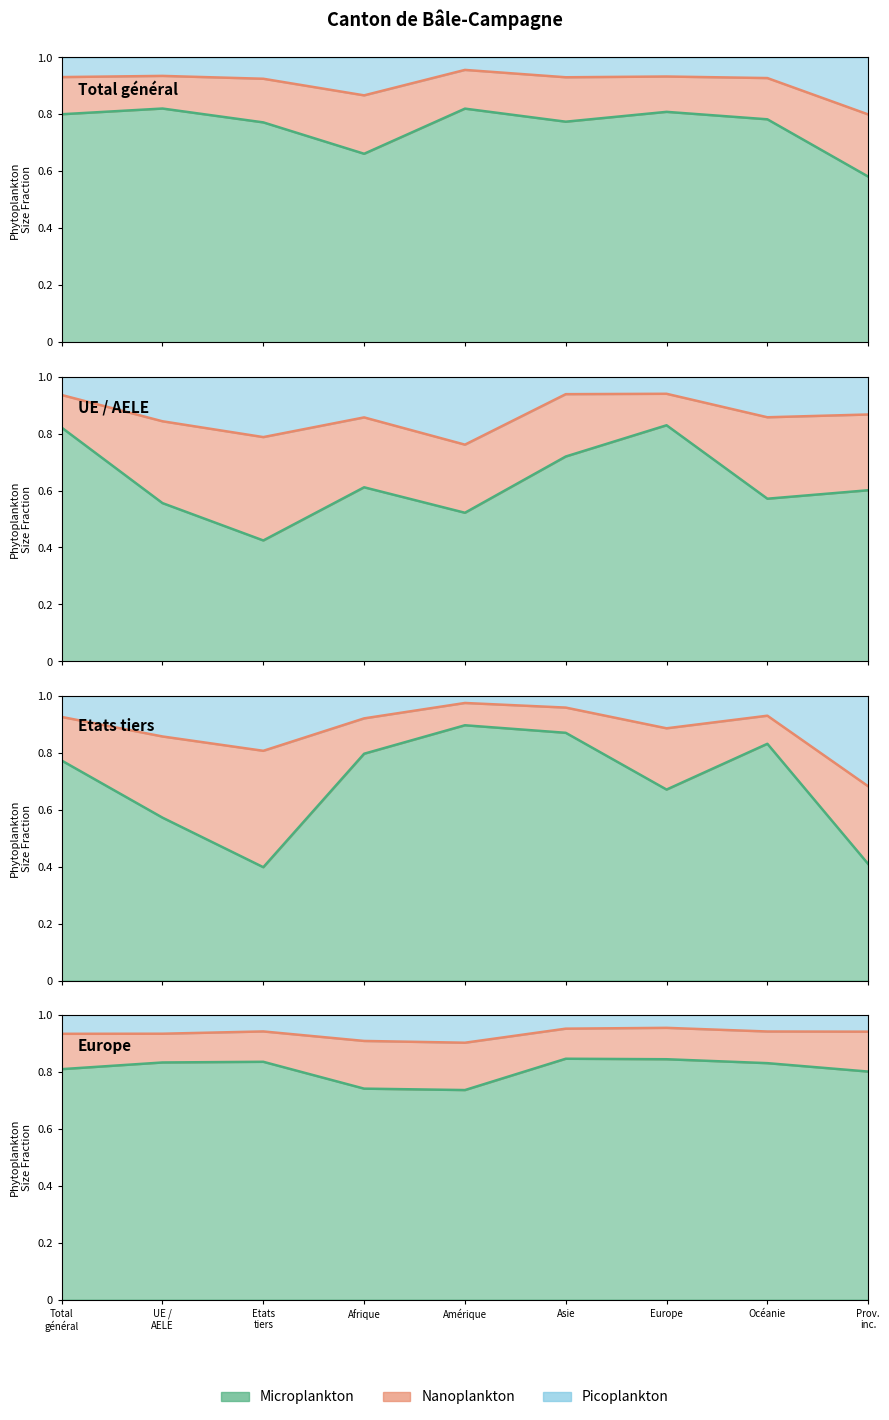

Which category has the lowest value across all series?

Amérique